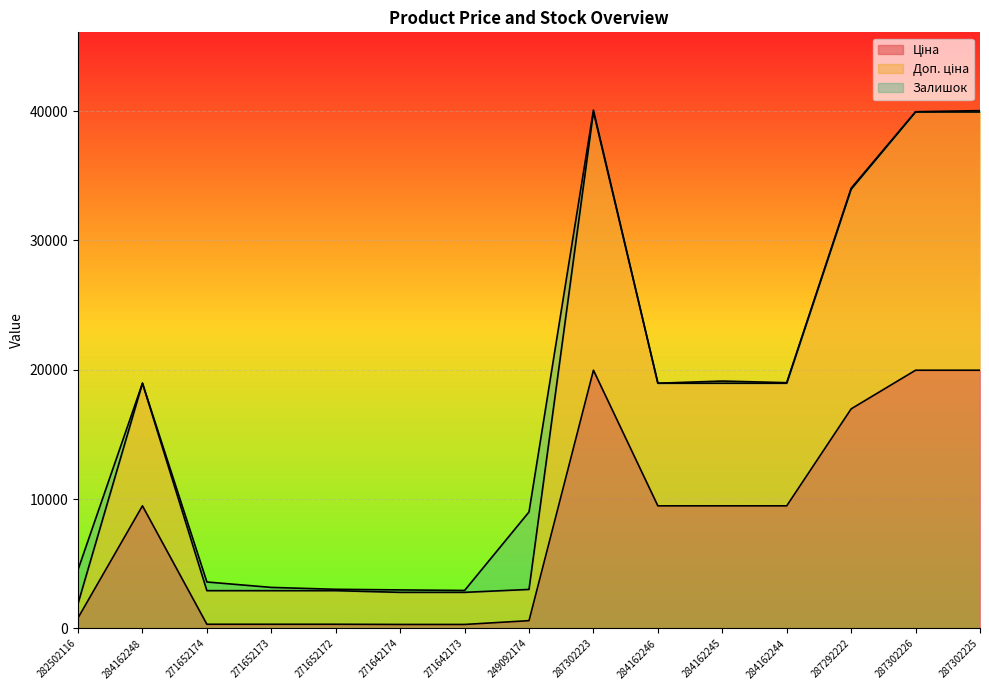

At which label is Доп. ціна closest to 20927?

284162248